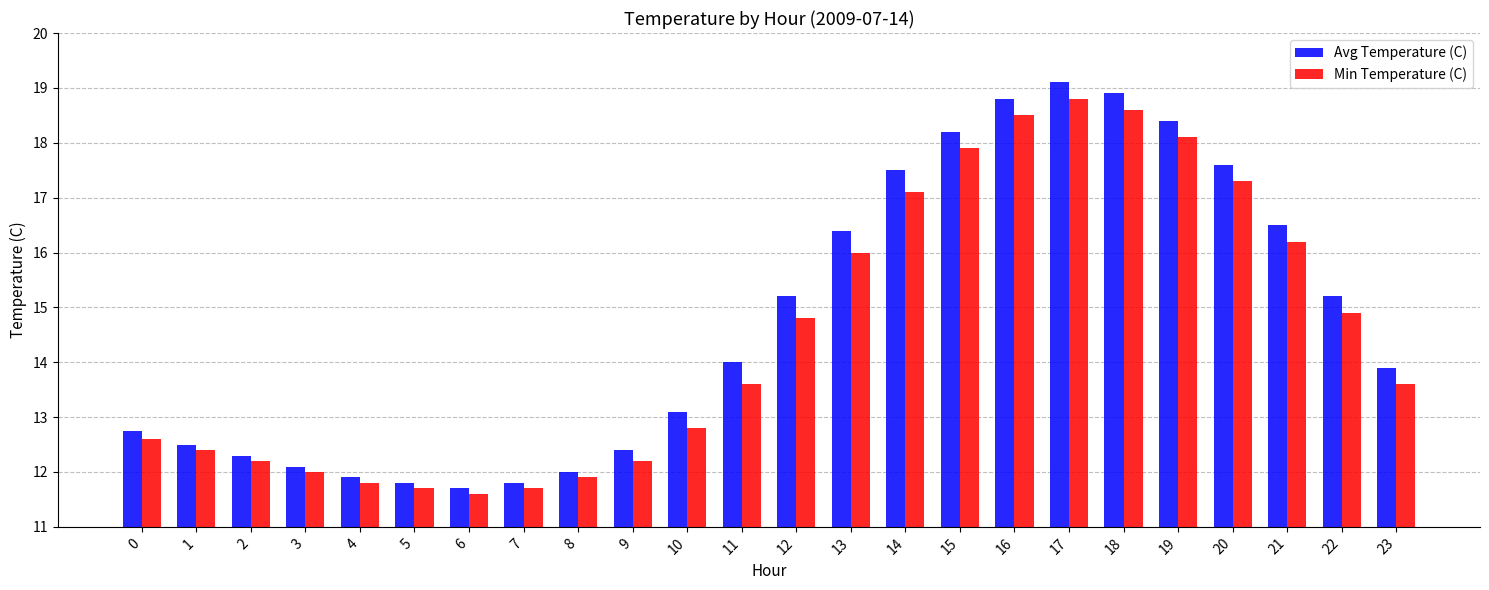

Which series has the largest total across all categories?

Avg Temperature (C)